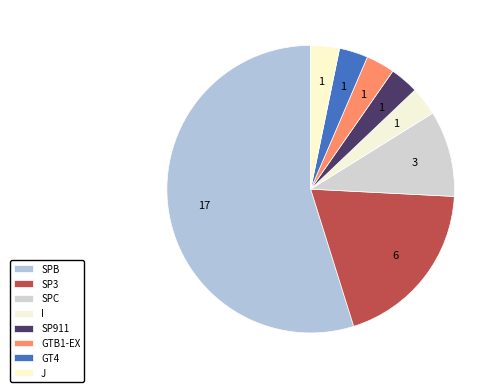

Does SP911 represent more than half of the total?

No